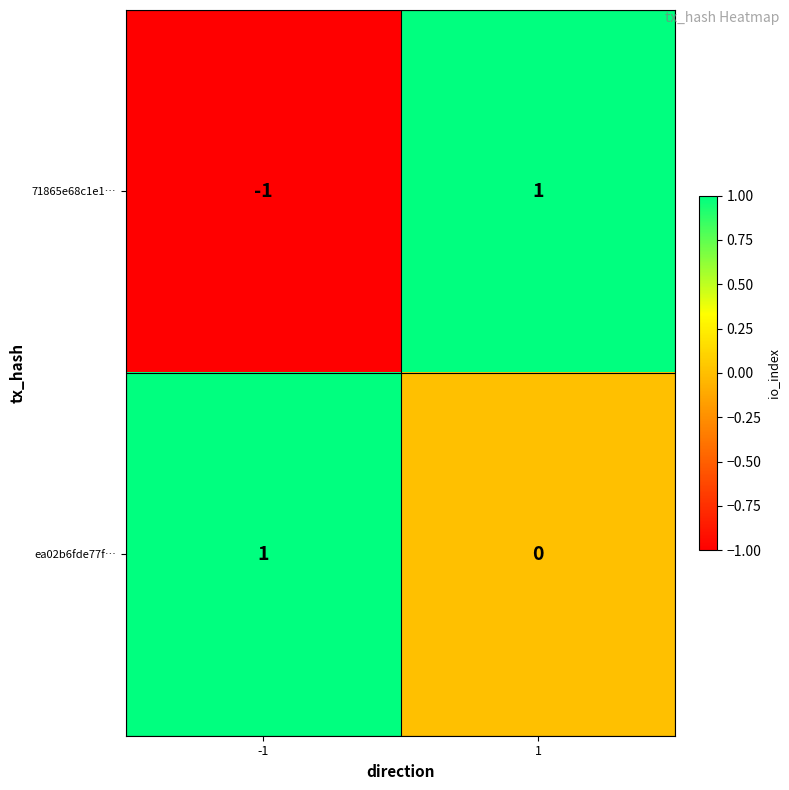

Which series has the largest range (max minus min)?

71865e68c1e1…